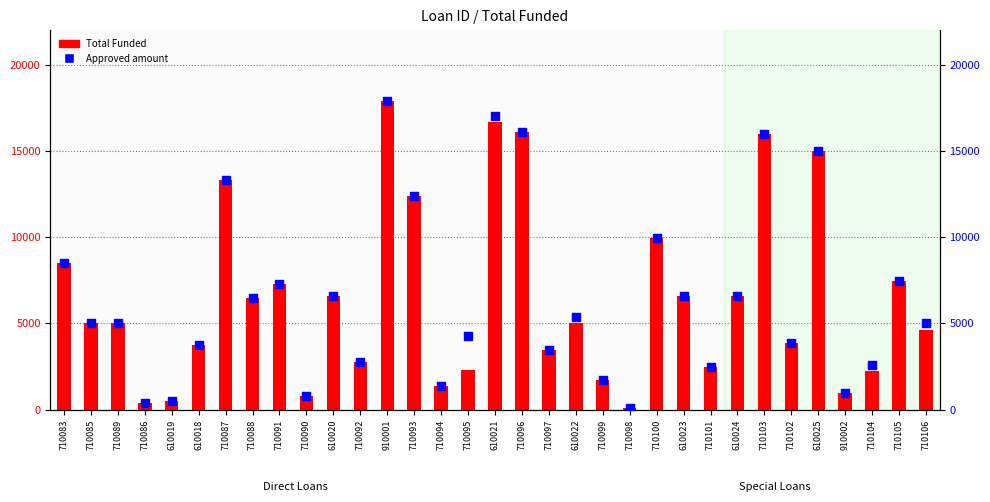

At which category is the sum across all series the highest?

910001